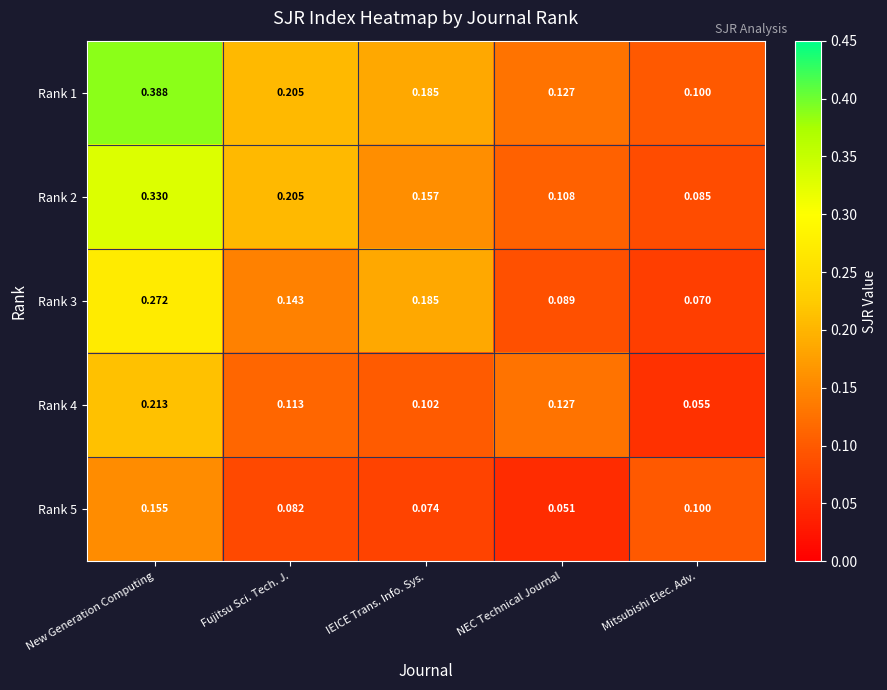

Which category has the highest value across all series?

New Generation Computing